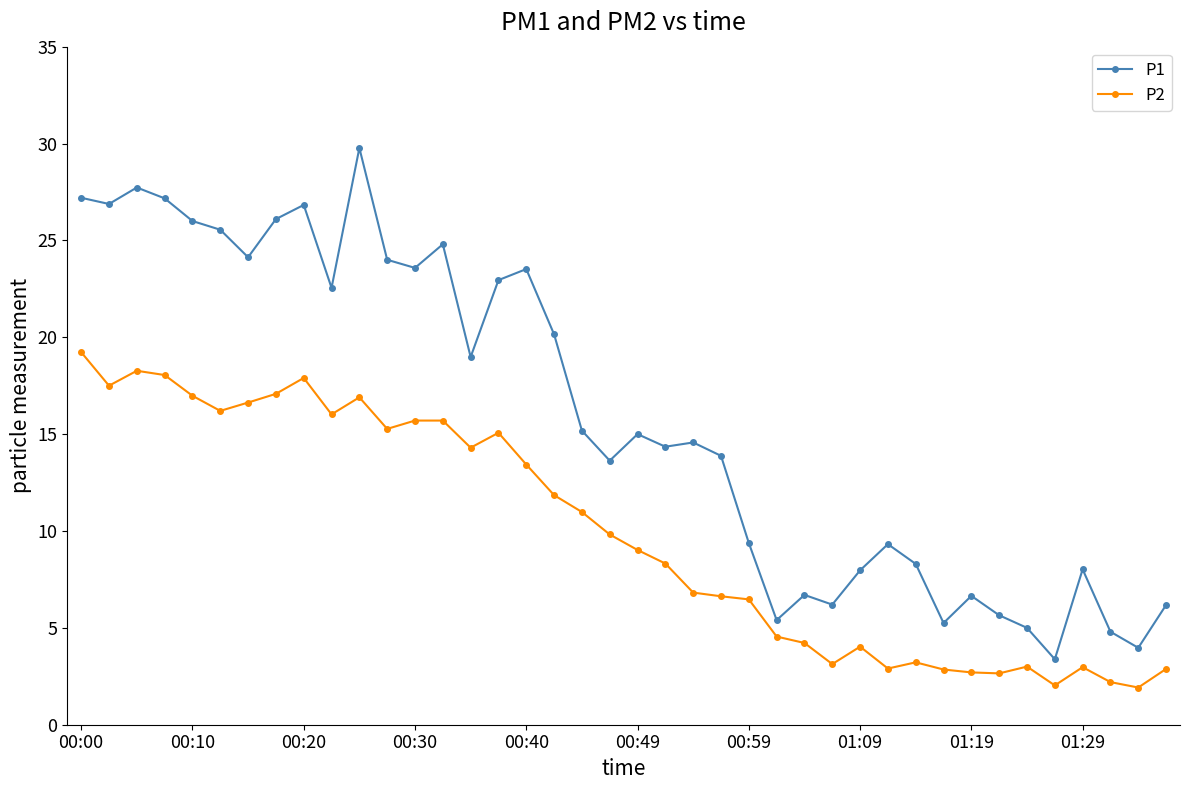

Which series has the largest total across all categories?

P1